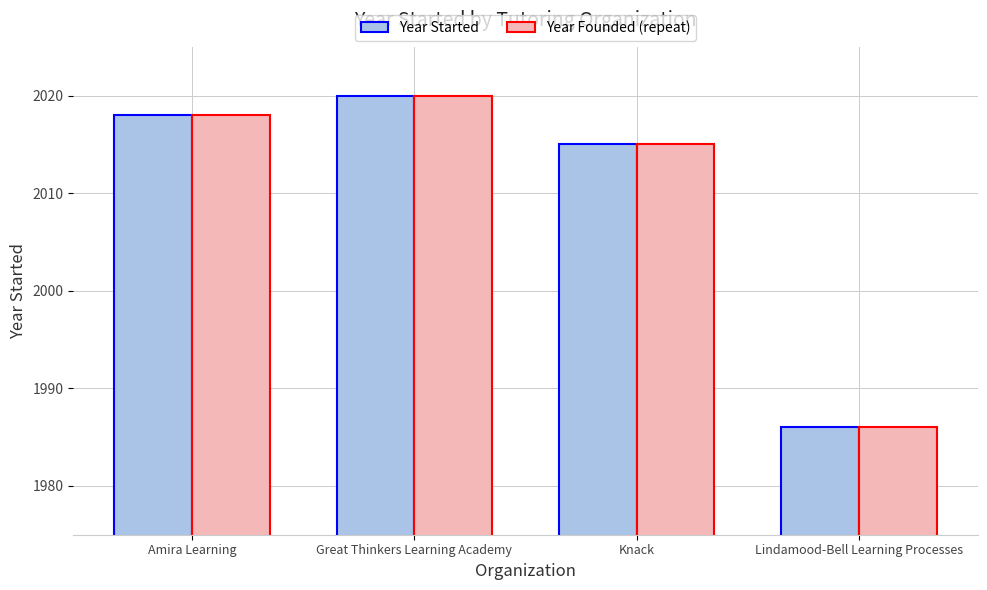

What is the approximate value of Year Founded (repeat) at Amira Learning, to the nearest 10?

2020